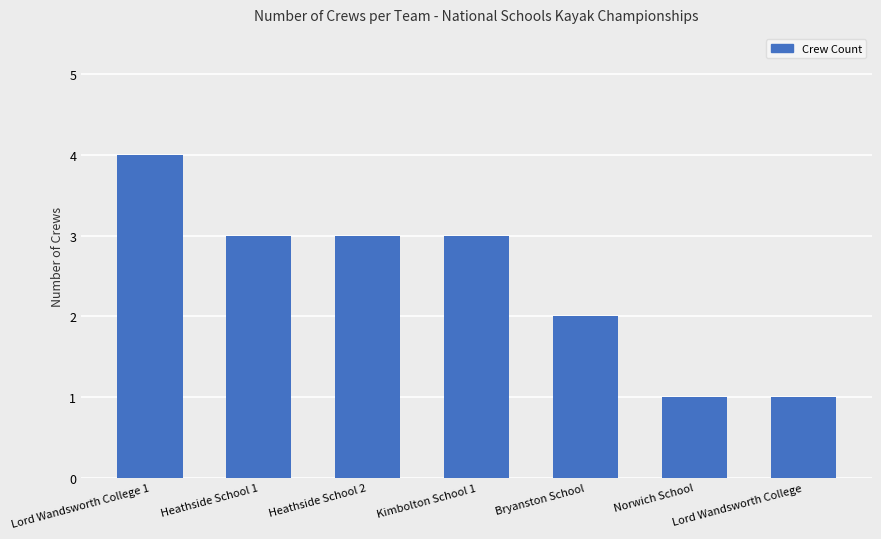

Is it true that the value at Heathside School 2 is 1?

False